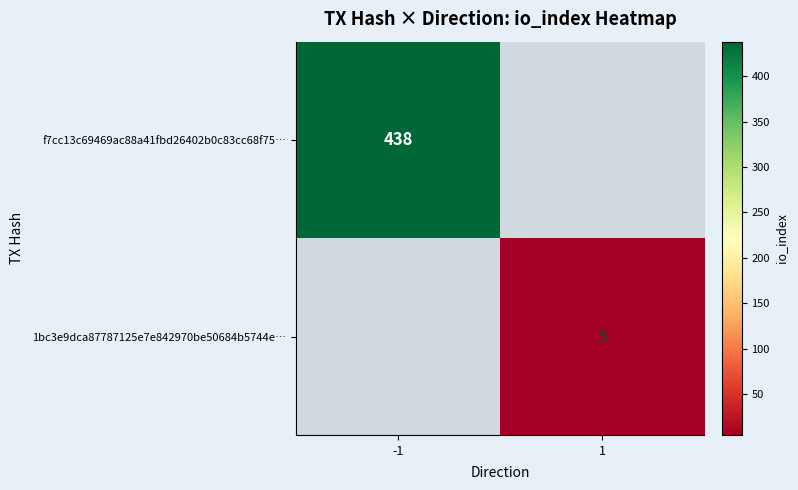

The value of f7cc13c69469ac88a41fbd26402b0c83cc68f75… at -1 is 438. True or false?

True